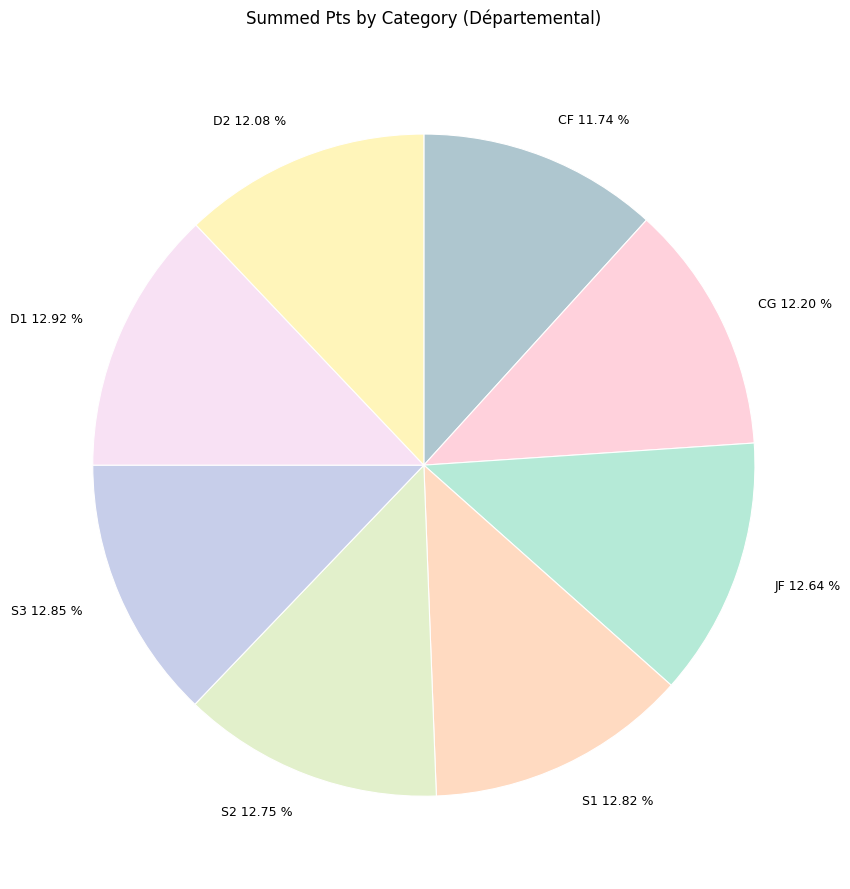

Approximately how many times larger is the value at S1 compared to D2?

1.1